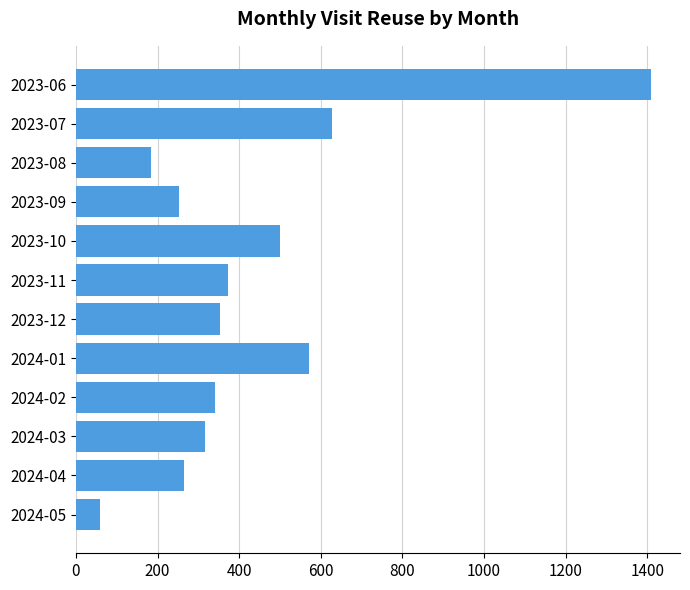

How many data points are less than 352?

6